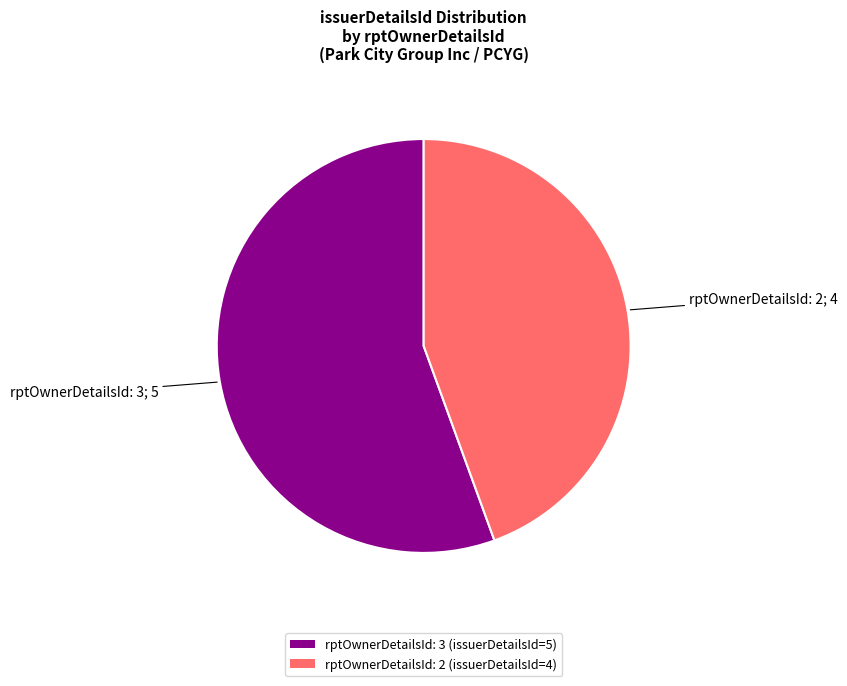

The rptOwnerDetailsId: 2 (issuerDetailsId=4) slice represents 44% of the pie. True or false?

True